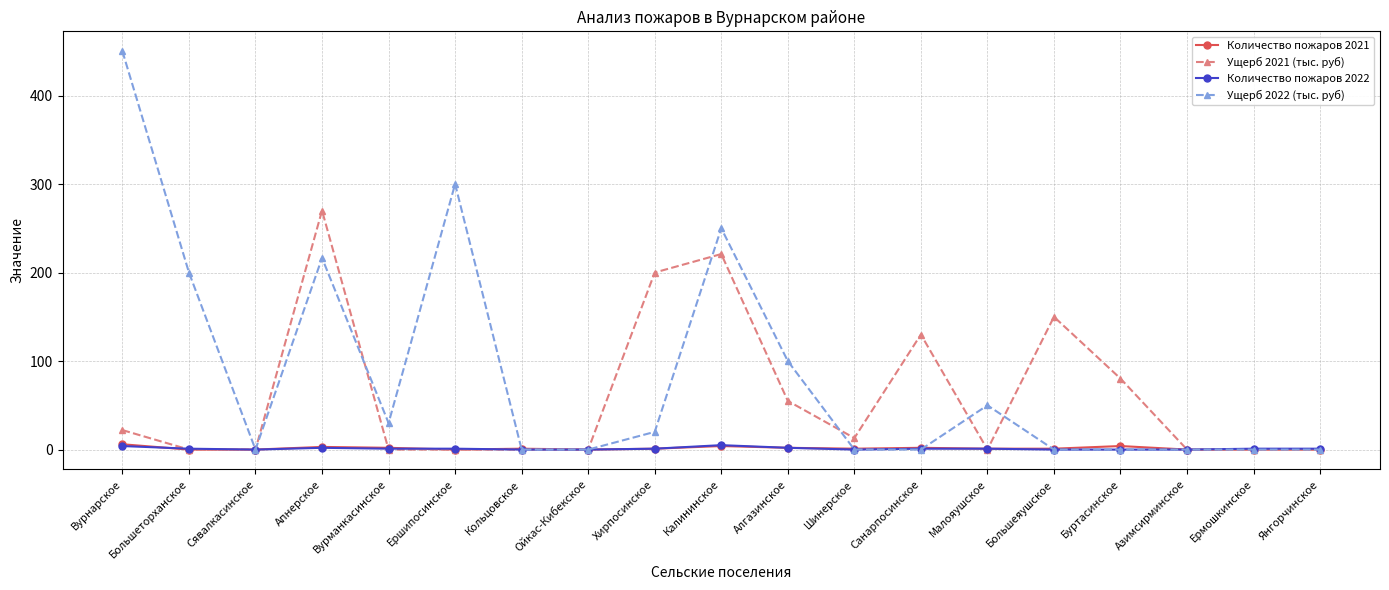

Is the value of Ущерб 2021 (тыс. руб) at Азимсирминское greater than the value of Ущерб 2022 (тыс. руб) at Вурнарское?

No